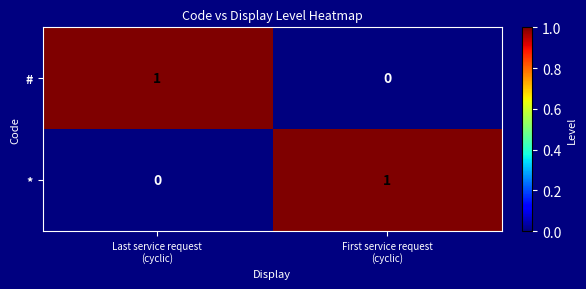

Reading left to right, transcribe all the data shown in this chart.

#: 1	0
*: 0	1